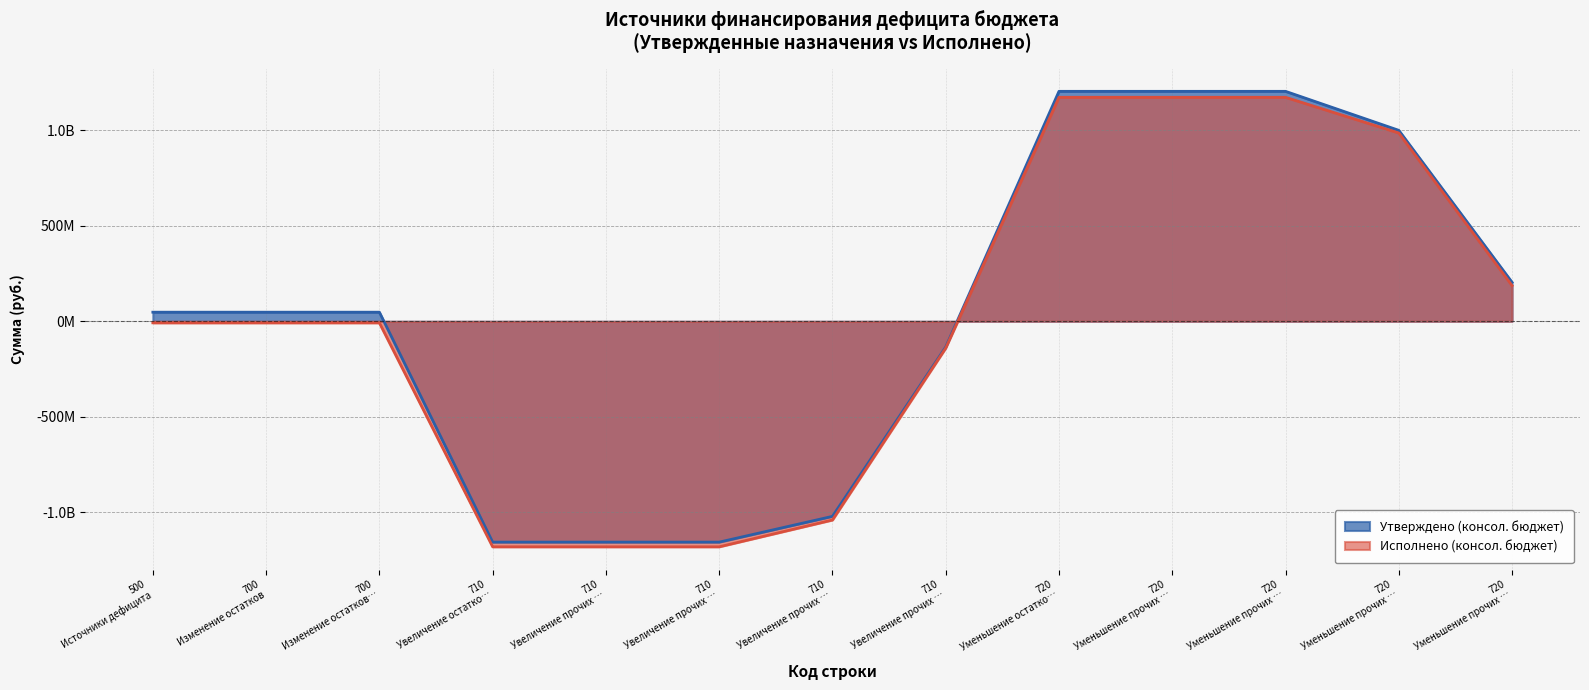

Reading right to left, list all the values displayed in this chart.

Утверждено (консол. бюджет): 204063114.2	999452647.8	1203515762.0	1203515762.0	1203515762.0	-134852178.8	-1021103402.0	-1155955580.8	-1155955580.8	-1155955580.8	47560181.2	47560181.2	47560181.2
Исполнено (консол. бюджет): 186843055.9	985501576.3	1172344632.3	1172344632.3	1172344632.3	-140329882.9	-1040115486.1	-1180445369.0	-1180445369.0	-1180445369.0	-8100736.7	-8100736.7	-8100736.7